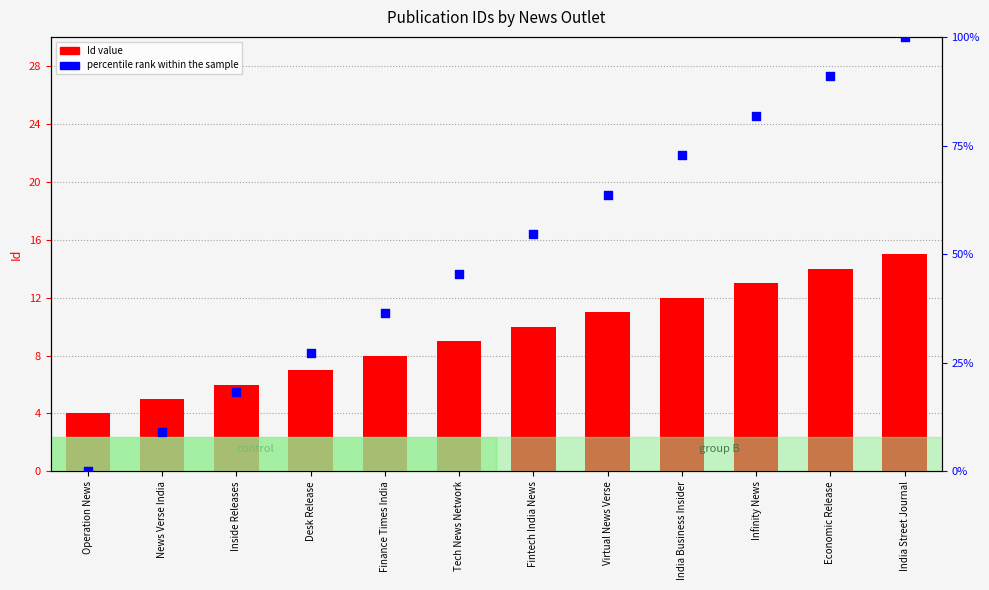

Which series has the largest total across all categories?

percentile rank within the sample